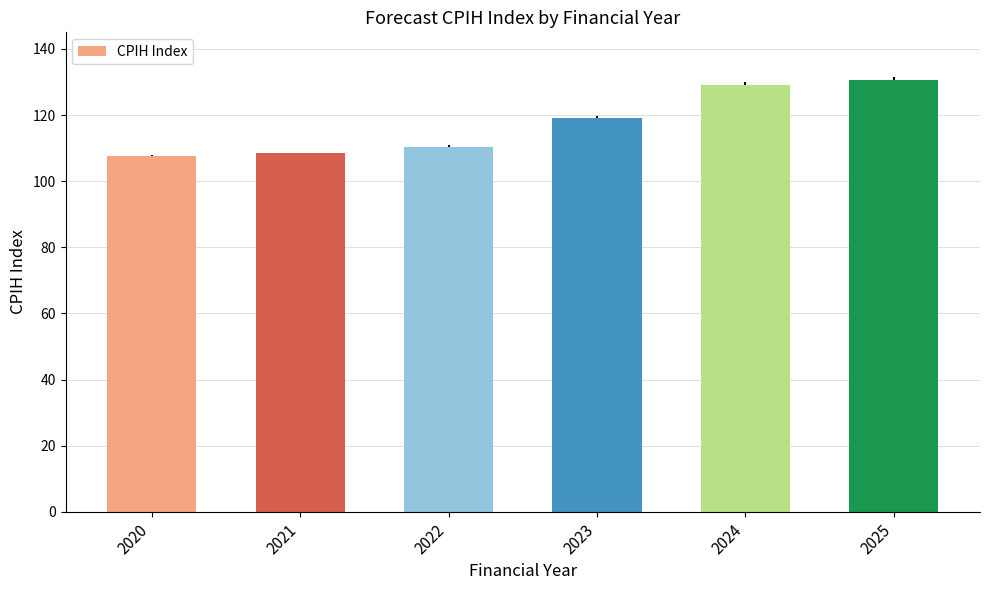

How many distinct data groups are displayed?

1